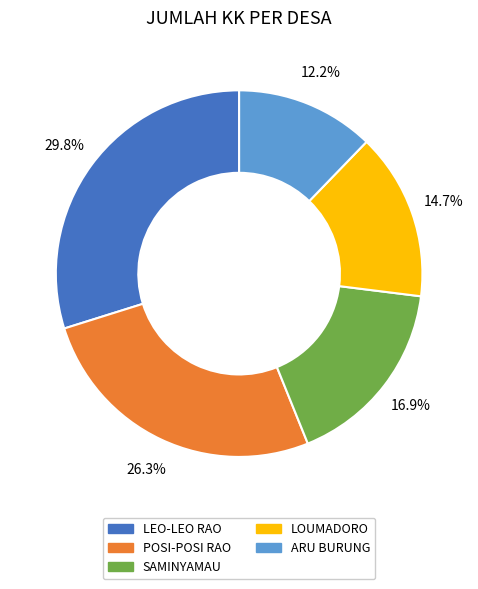

To the nearest percent, what is the average slice percentage?

20%